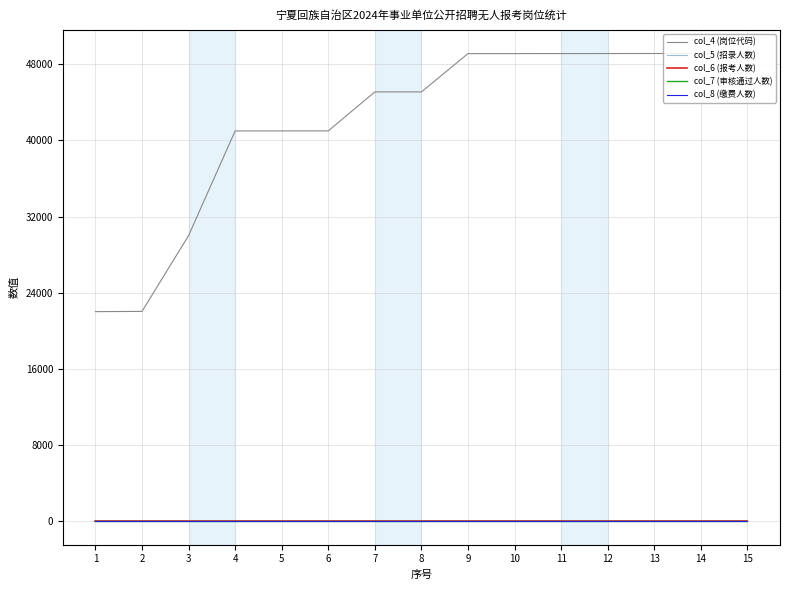

Which series has the largest range (max minus min)?

col_4 (岗位代码)